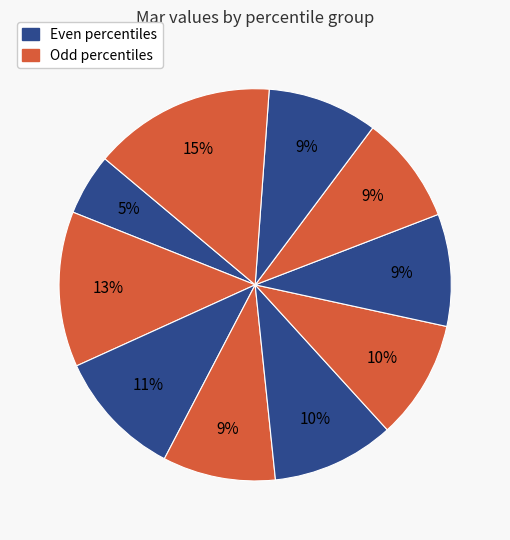

How many segments does this pie chart have?

10